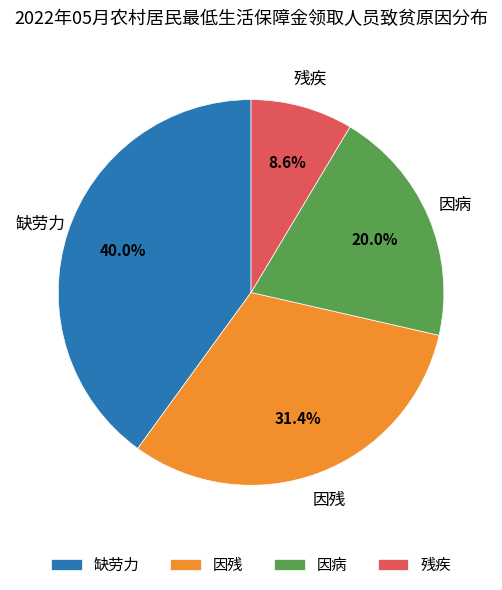

How many segments does this pie chart have?

4